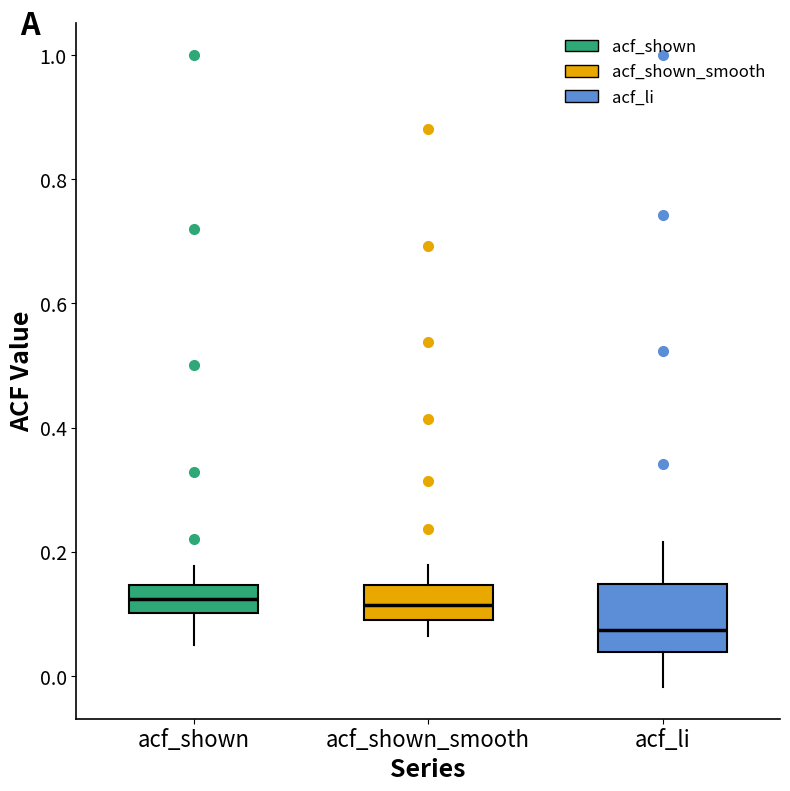

Where is the lower edge of the box for acf_shown_smooth on the y-axis? The values are not printed on the chart, so give them approximately, as read against the axis.

0.10